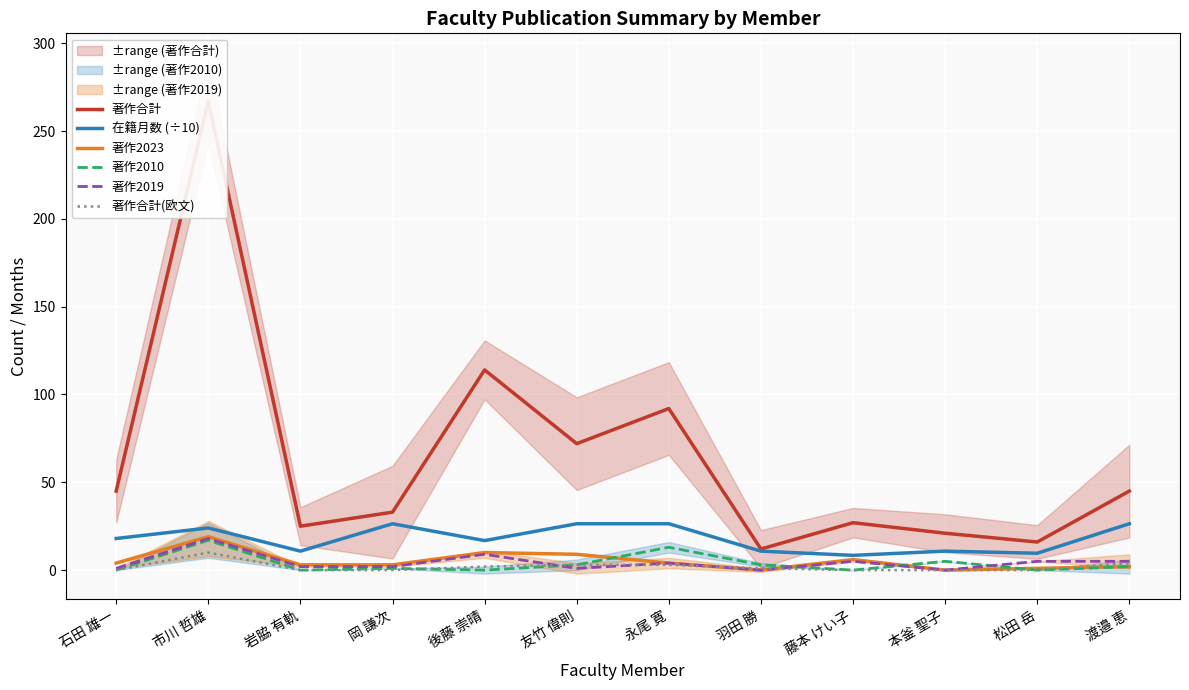

Reading left to right, what are all the values shown in this chart?

著作合計: 石田 雄一=45.0	市川 哲雄=267.0	岩脇 有軌=25.0	岡 謙次=33.0	後藤 崇晴=114.0	友竹 偉則=72.0	永尾 寛=92.0	羽田 勝=12.0	藤本 けい子=27.0	本釜 聖子=21.0	松田 岳=16.0	渡邉 恵=45.0
在籍月数 (÷10): 石田 雄一=18.0	市川 哲雄=24.0	岩脇 有軌=10.8	岡 謙次=26.4	後藤 崇晴=16.8	友竹 偉則=26.4	永尾 寛=26.4	羽田 勝=10.8	藤本 けい子=8.4	本釜 聖子=10.8	松田 岳=9.6	渡邉 恵=26.4
著作2023: 石田 雄一=4.0	市川 哲雄=19.0	岩脇 有軌=3.0	岡 謙次=3.0	後藤 崇晴=10.0	友竹 偉則=9.0	永尾 寛=4.0	羽田 勝=0.0	藤本 けい子=6.0	本釜 聖子=0.0	松田 岳=1.0	渡邉 恵=2.0
著作2010: 石田 雄一=0.0	市川 哲雄=17.0	岩脇 有軌=0.0	岡 謙次=1.0	後藤 崇晴=0.0	友竹 偉則=3.0	永尾 寛=13.0	羽田 勝=3.0	藤本 けい子=0.0	本釜 聖子=5.0	松田 岳=0.0	渡邉 恵=2.0
著作2019: 石田 雄一=1.0	市川 哲雄=18.0	岩脇 有軌=2.0	岡 謙次=2.0	後藤 崇晴=9.0	友竹 偉則=1.0	永尾 寛=4.0	羽田 勝=0.0	藤本 けい子=5.0	本釜 聖子=0.0	松田 岳=5.0	渡邉 恵=5.0
著作合計(欧文): 石田 雄一=0.0	市川 哲雄=10.0	岩脇 有軌=0.0	岡 謙次=0.0	後藤 崇晴=2.0	友竹 偉則=3.0	永尾 寛=3.0	羽田 勝=1.0	藤本 けい子=0.0	本釜 聖子=0.0	松田 岳=0.0	渡邉 恵=4.0